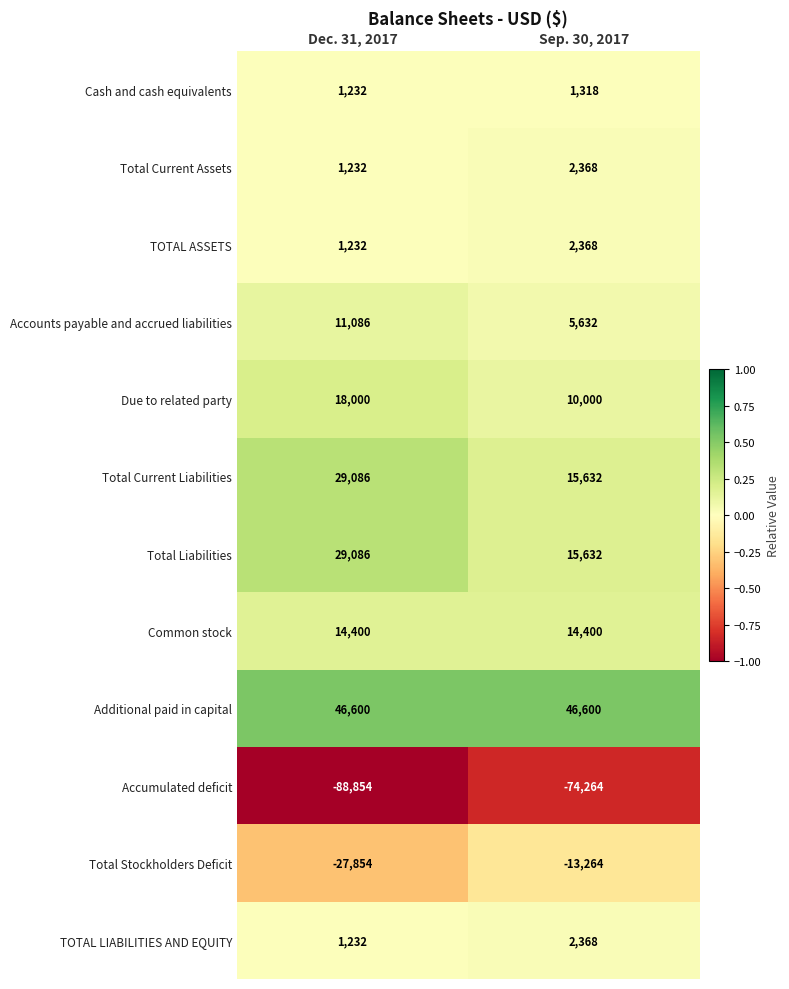

Which label corresponds to the smallest value in the chart?

Dec. 31, 2017